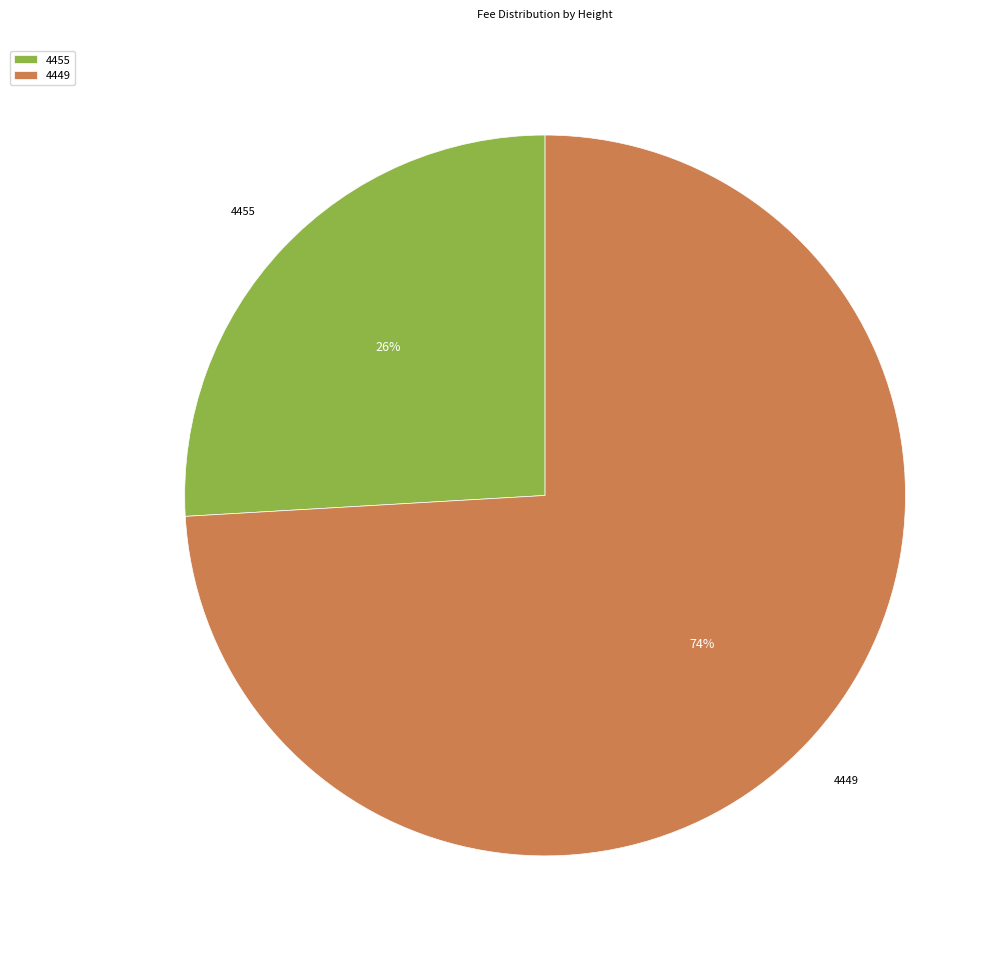

What is the smallest slice in the pie chart?

4455